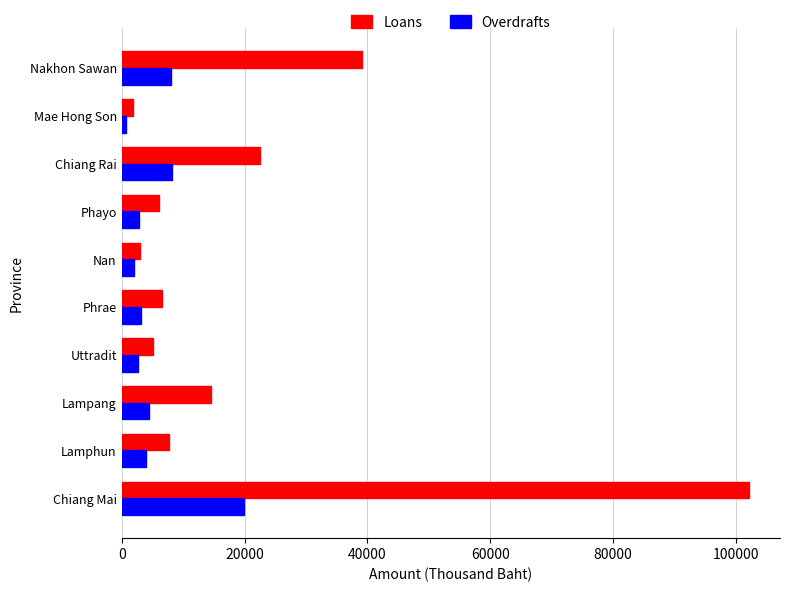

Which label corresponds to the largest value in the chart?

Chiang Mai